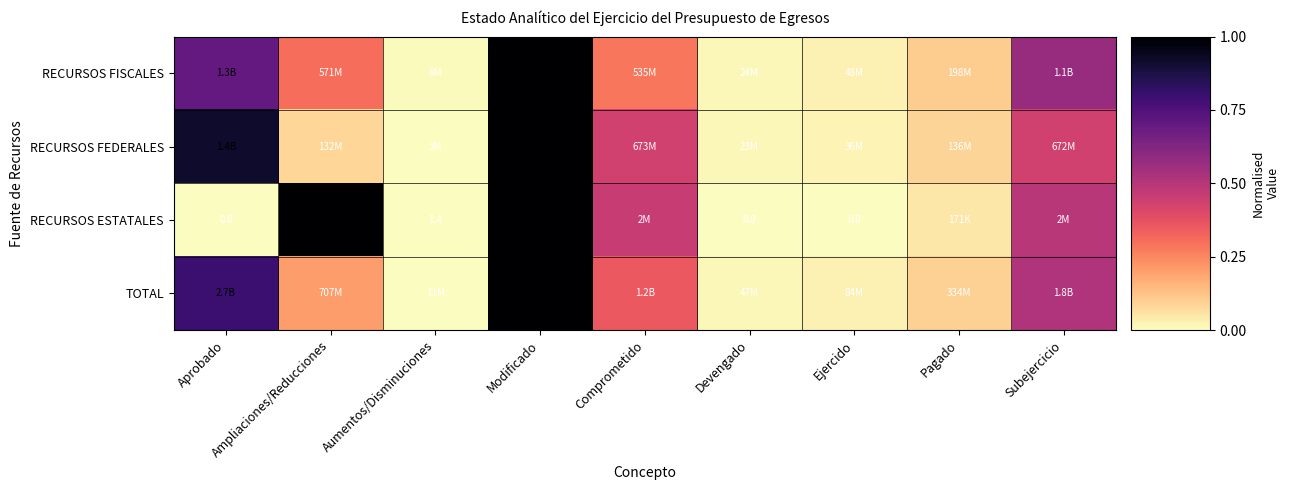

Is it true that RECURSOS FEDERALES equals 0.0 at Devengado?

False